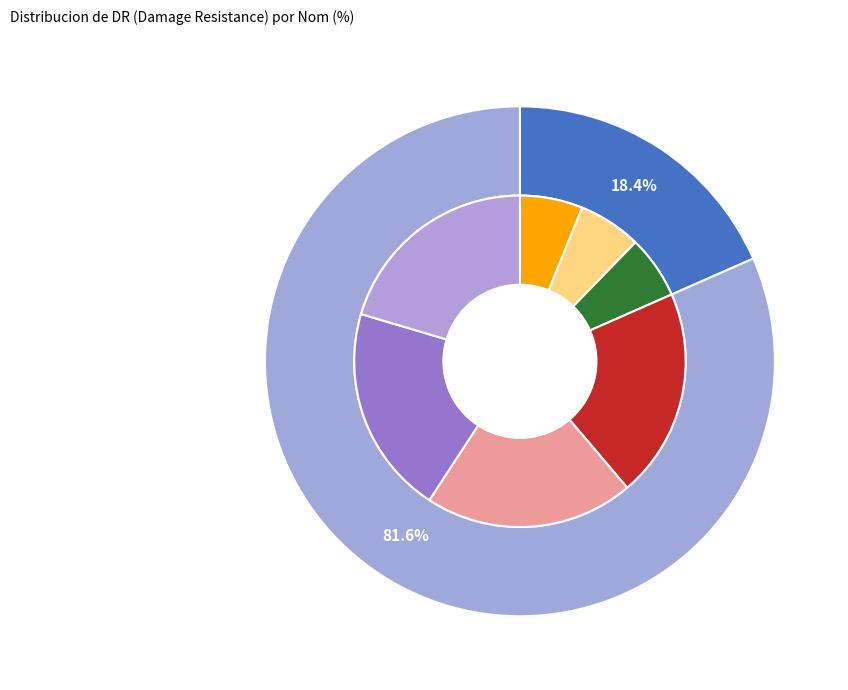

To the nearest percent, what is the difference between the largest and smallest slice percentages?

63%